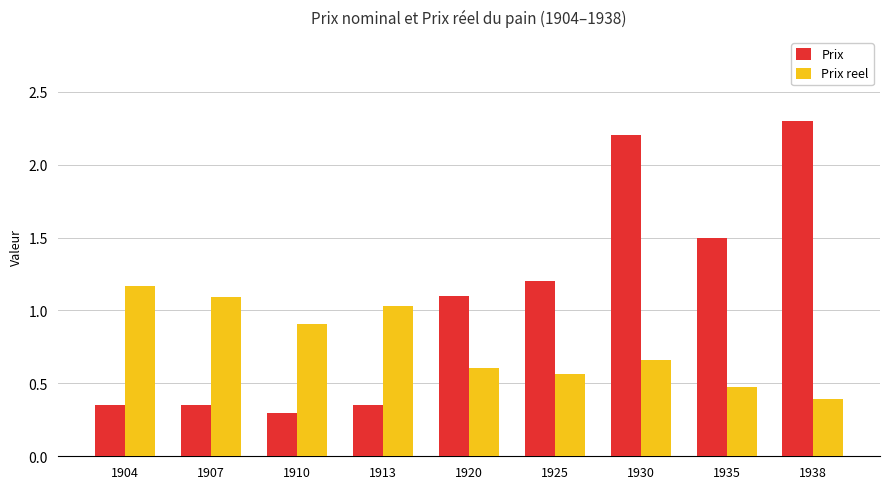

Which category has the highest value across all series?

1938